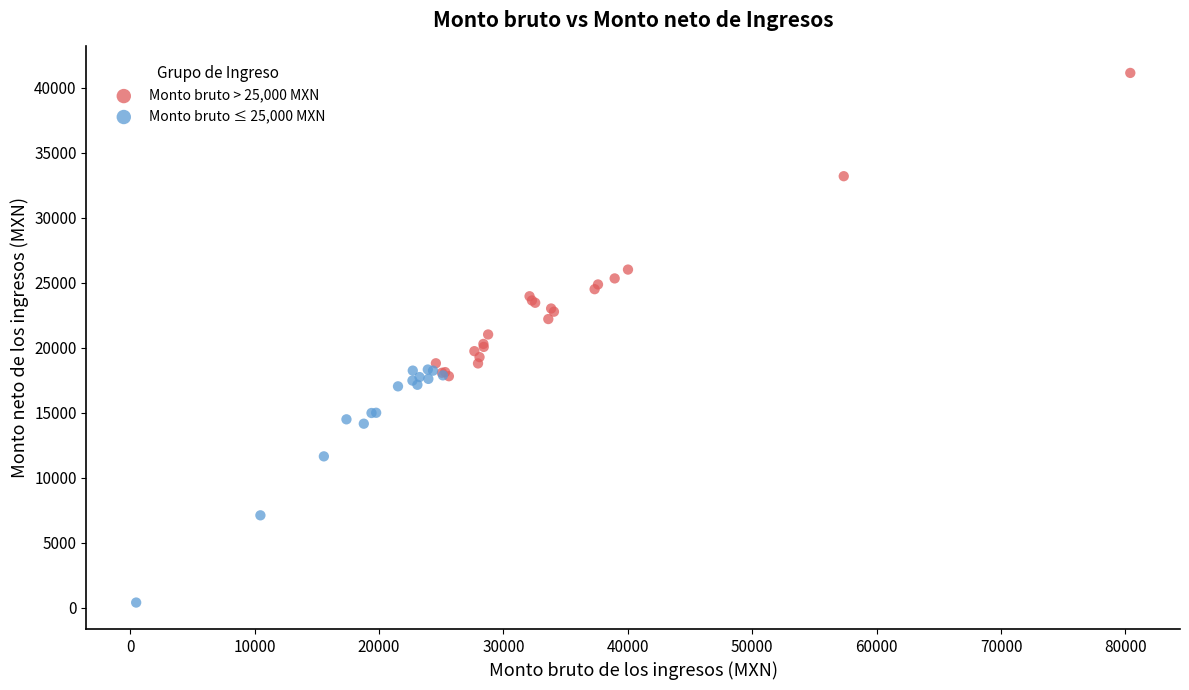

Which series reaches the minimum Y coordinate?

Monto bruto ≤ 25,000 MXN